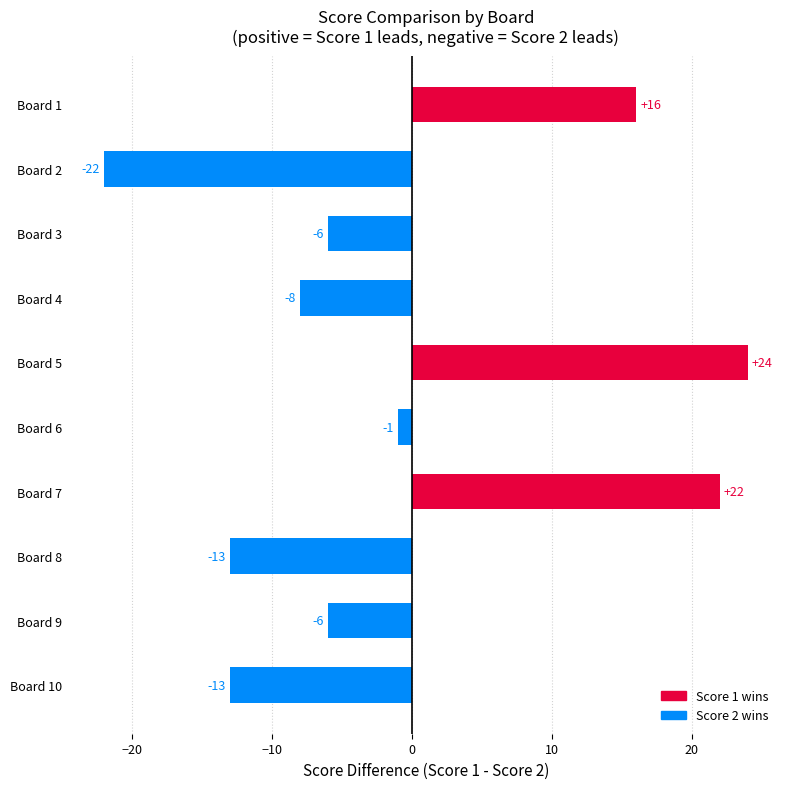

What is the change in value from Board 2 to Board 9?

+16